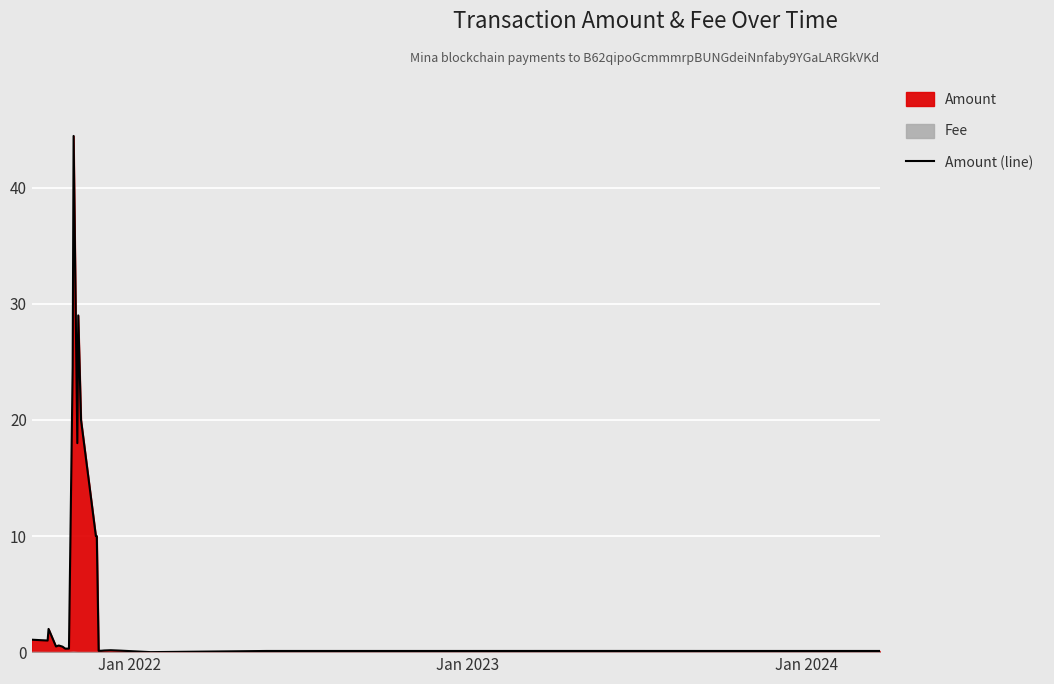

What is the average value?

6.3